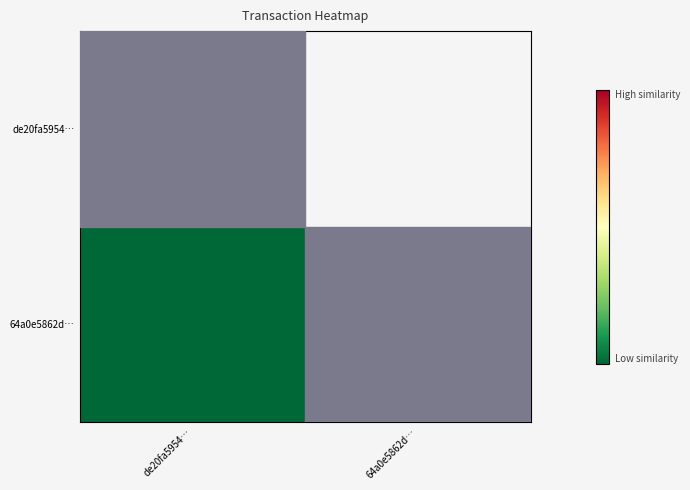

Which label corresponds to the smallest value in the chart?

de20fa5954…